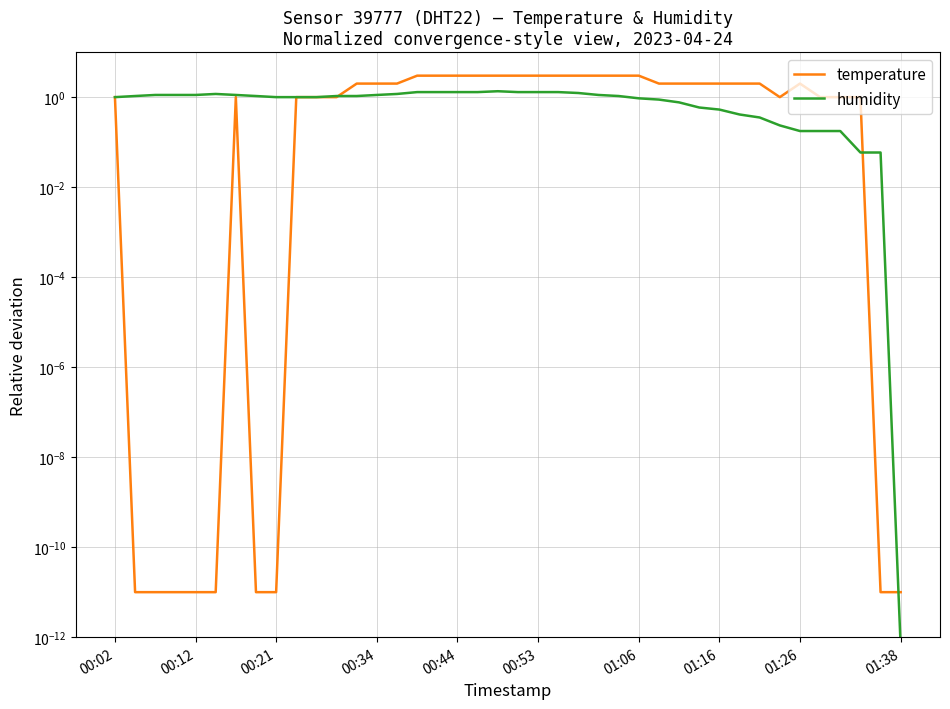

What is the maximum value shown in the chart?

3.0